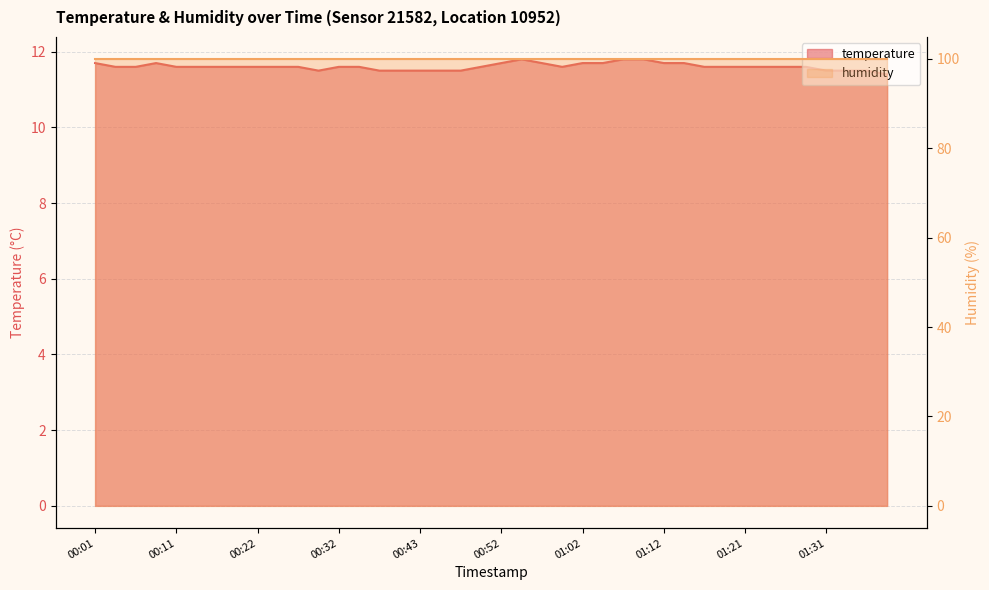

What is the ratio of the value at 01:04 to the value at 01:24?

1.0